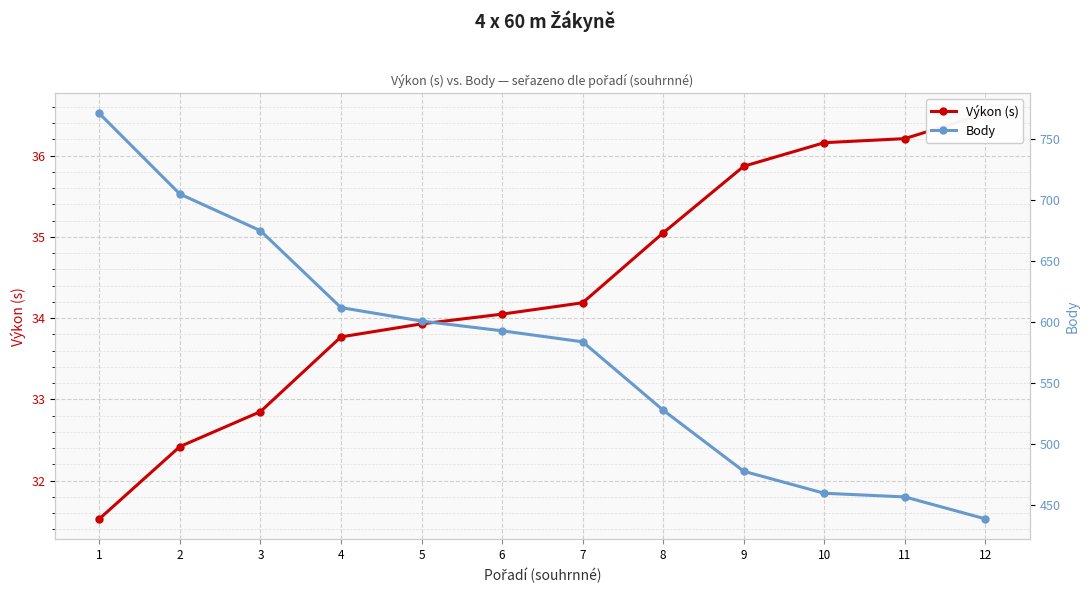

What is the difference between the maximum and minimum values in the Body series?

332.0